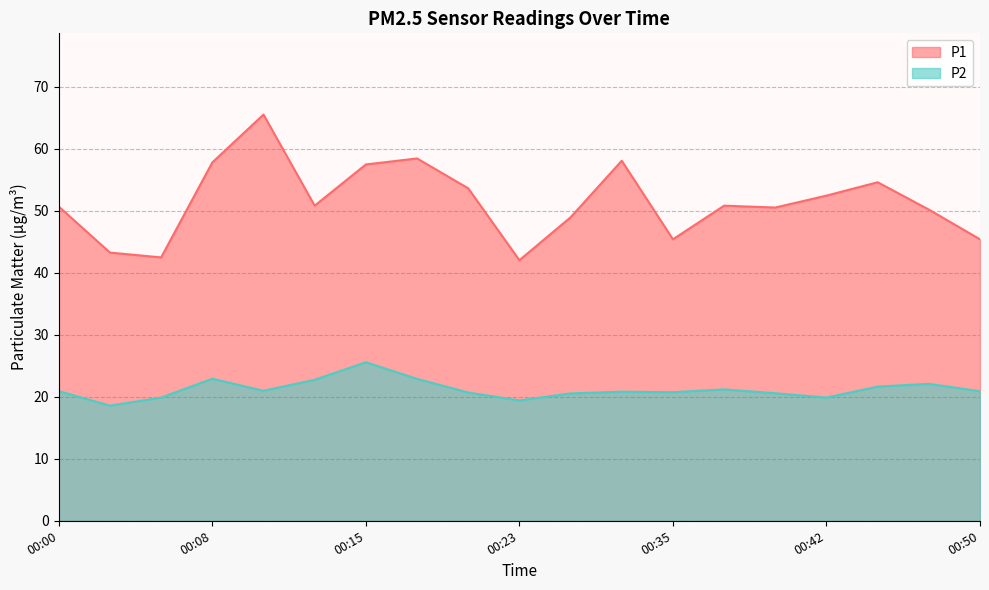

Read the P1 value at 00:13.

50.9